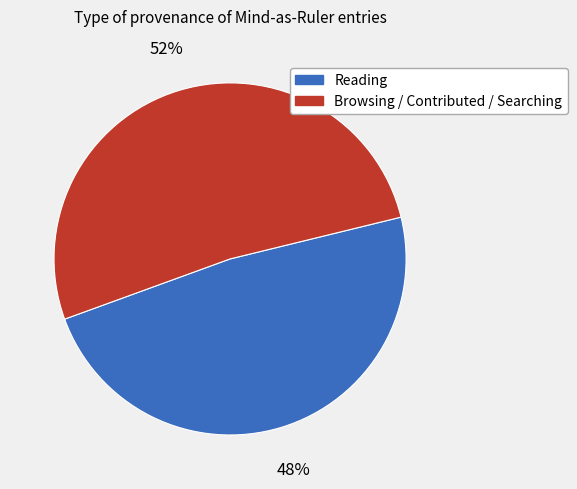

Is there any slice that represents more than half of the pie?

Yes